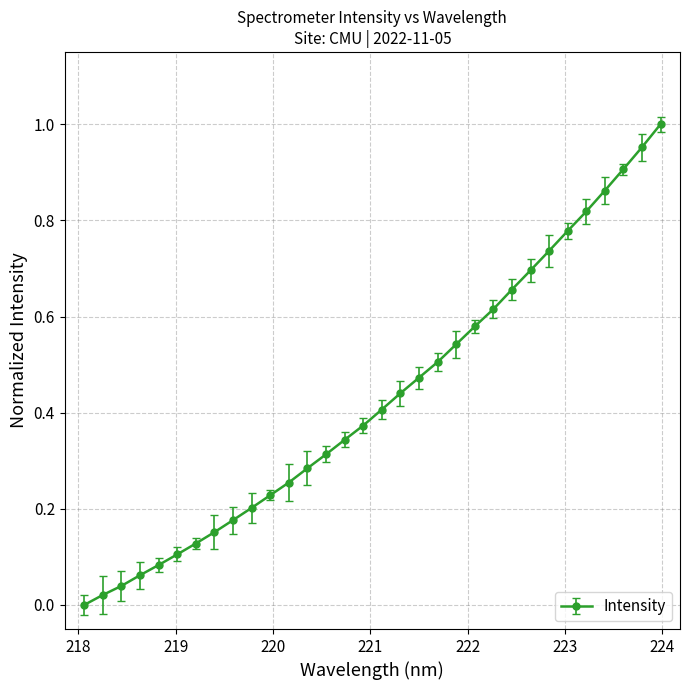

How many lines are shown in the chart?

1